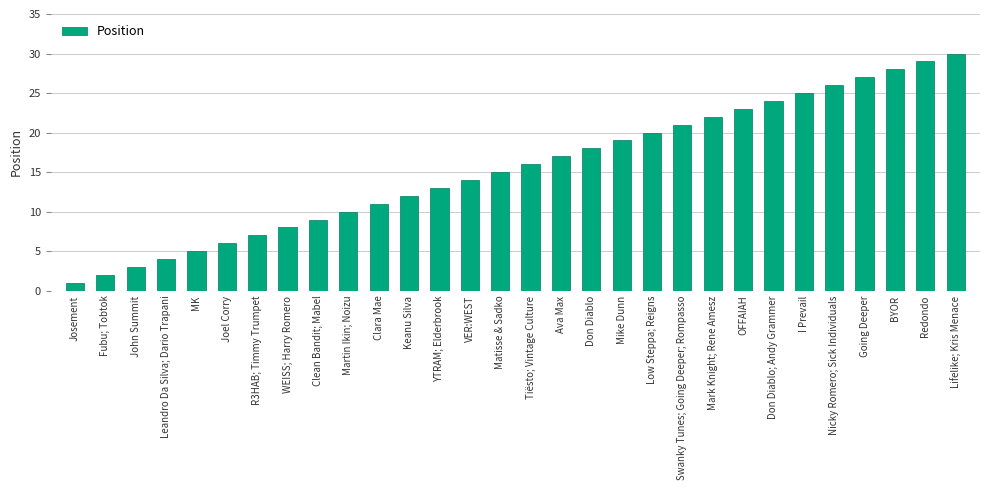

Which label corresponds to the largest value in the chart?

Lifelike; Kris Menace